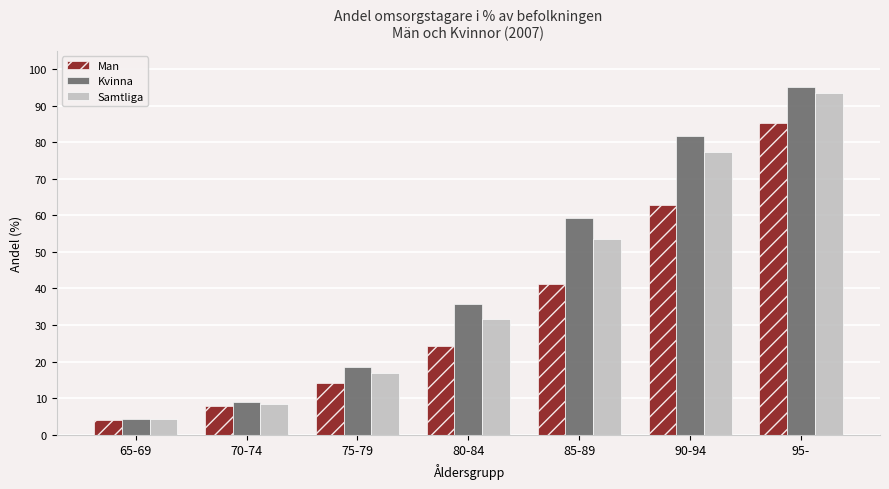

What value does the Kvinna series have at 65-69?

4.2